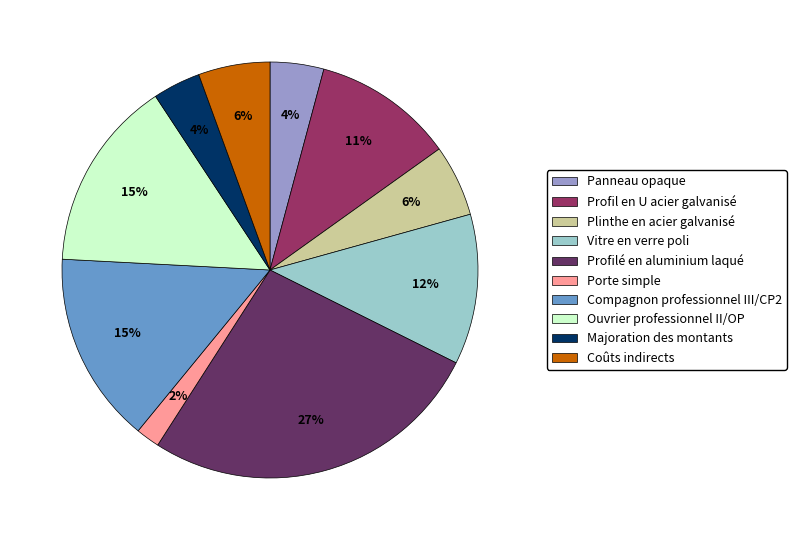

True or false: Majoration des montants accounts for 4% of the total.

True